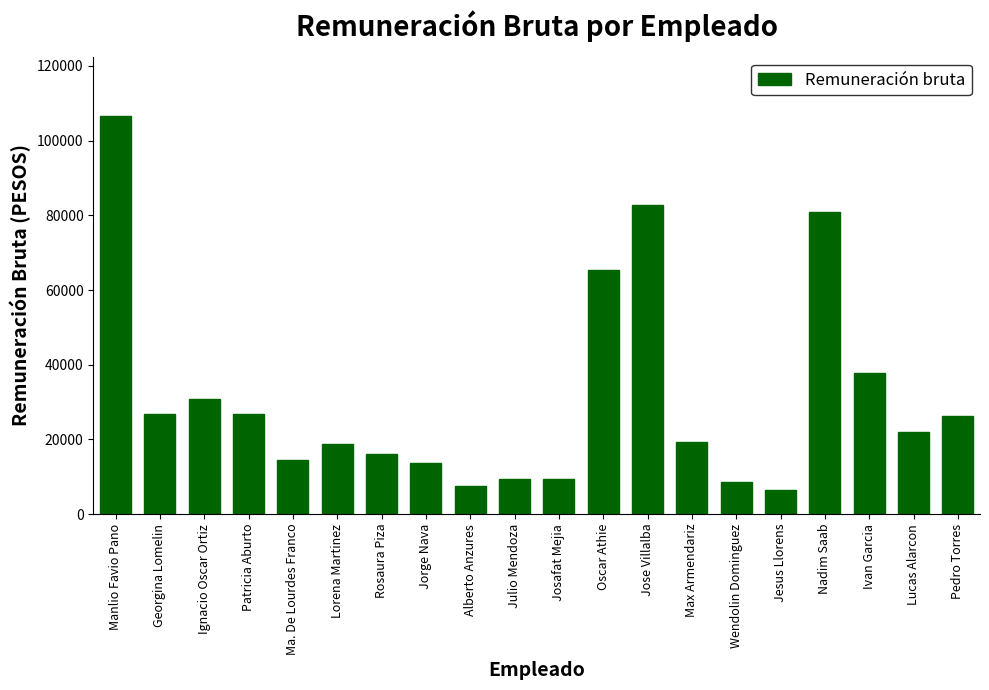

What is the ratio of the value at Jorge Nava to the value at Josafat Mejia?

1.4